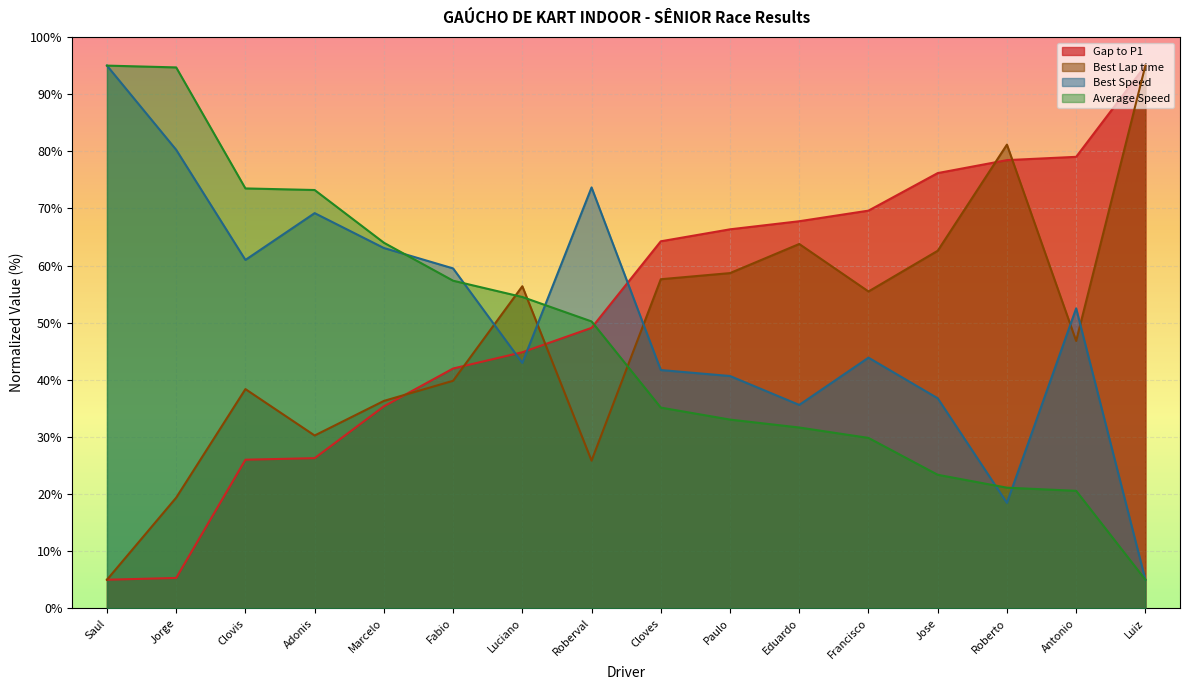

What position from the left is Francisco?

12